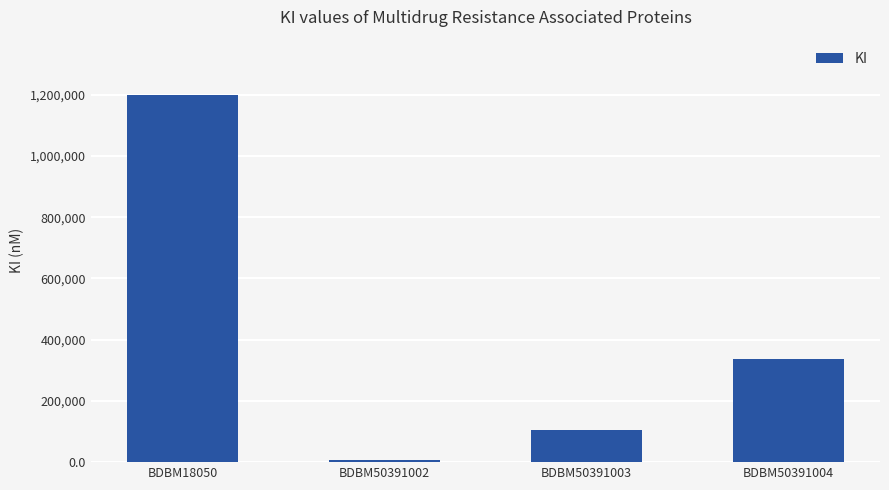

Reading left to right, transcribe all the data shown in this chart.

1200000	5600	105000	337000